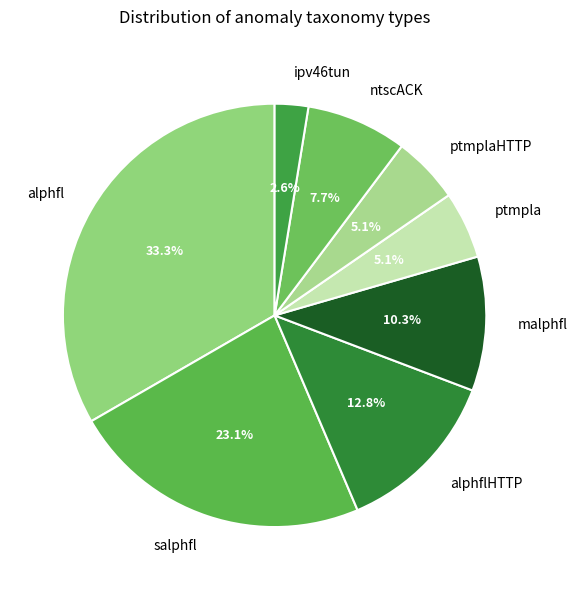

True or false: salphfl accounts for 23% of the total.

True